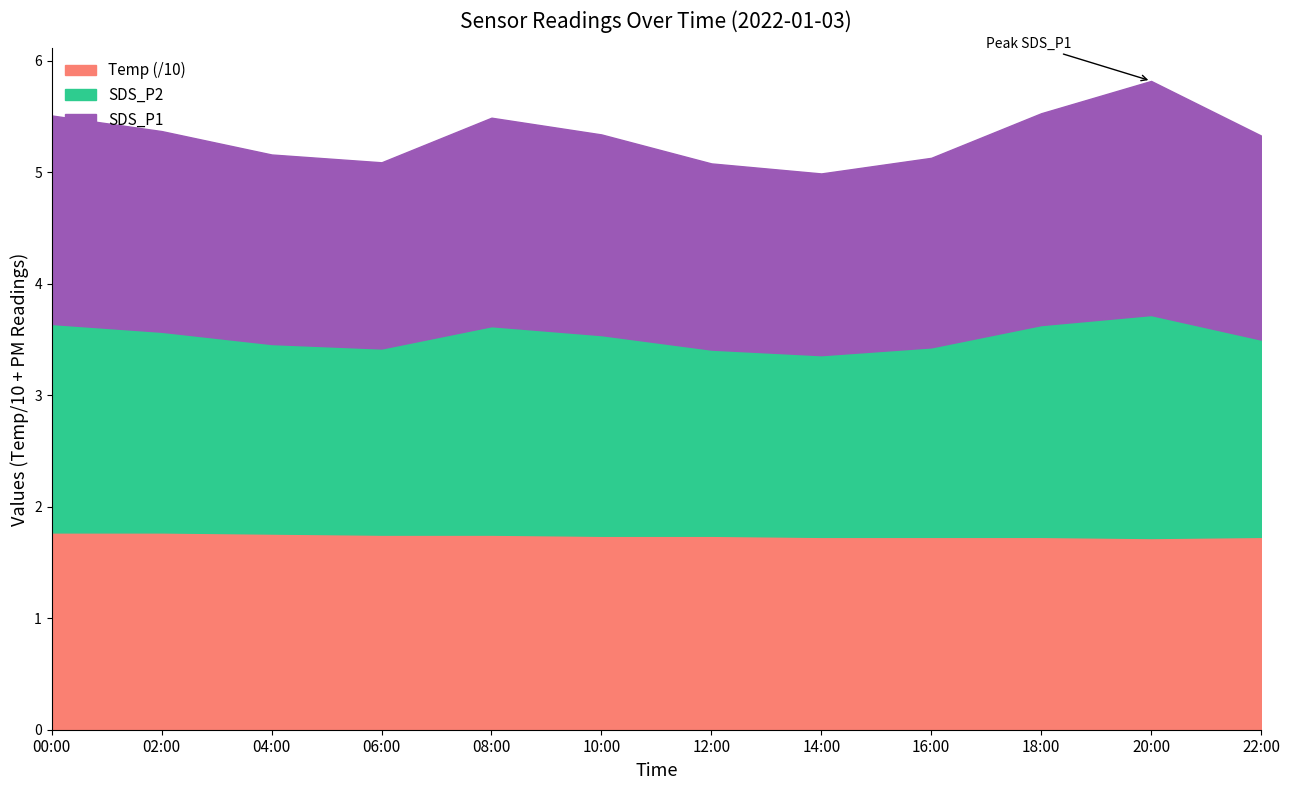

Reading right to left, transcribe all the data shown in this chart.

SDS_P1: 5.3	5.8	5.5	5.1	5.0	5.1	5.3	5.5	5.1	5.2	5.4	5.5
SDS_P2: 3.5	3.7	3.6	3.4	3.4	3.4	3.5	3.6	3.4	3.5	3.6	3.6
Temp: 1.7	1.7	1.7	1.7	1.7	1.7	1.7	1.8	1.8	1.8	1.8	1.8